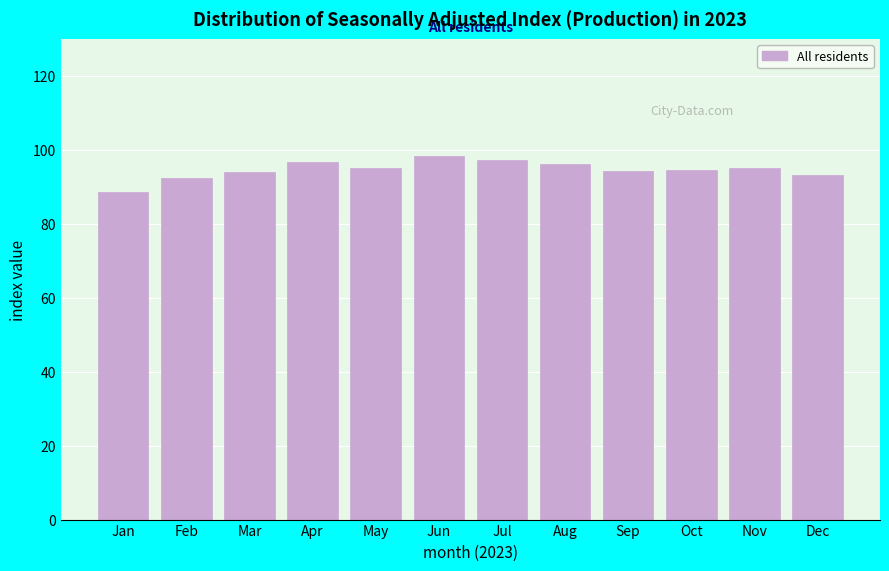

What is the minimum value shown in the chart?

88.5